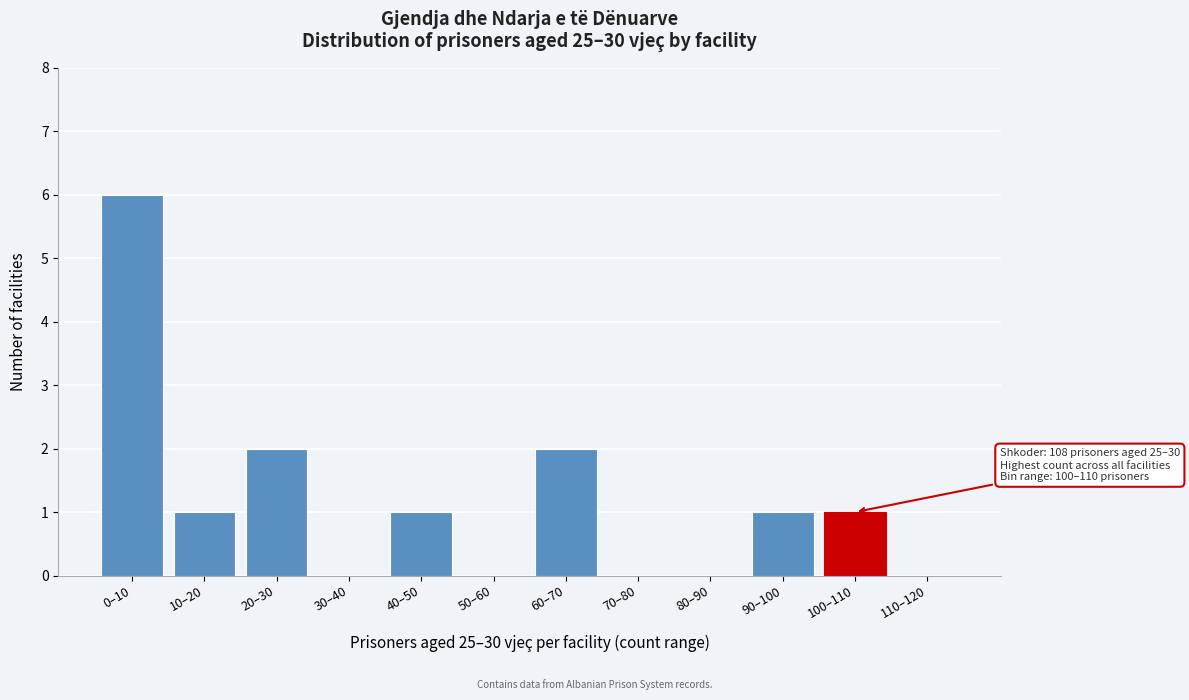

Reading left to right, what are all the values shown in this chart?

0–10=6	10–20=1	20–30=2	30–40=0	40–50=1	50–60=0	60–70=2	70–80=0	80–90=0	90–100=1	100–110=1	110–120=0